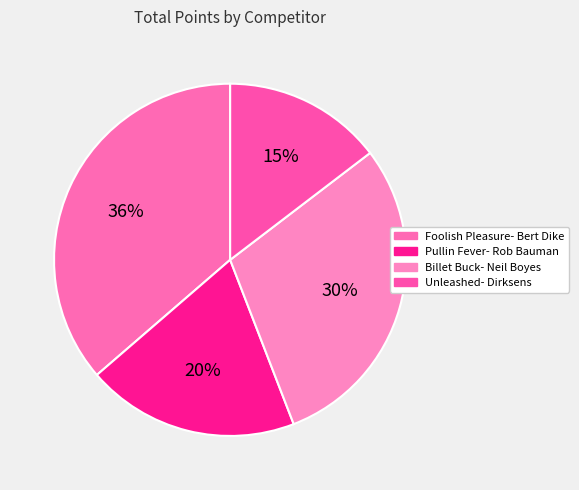

Count the number of slices in the pie.

4